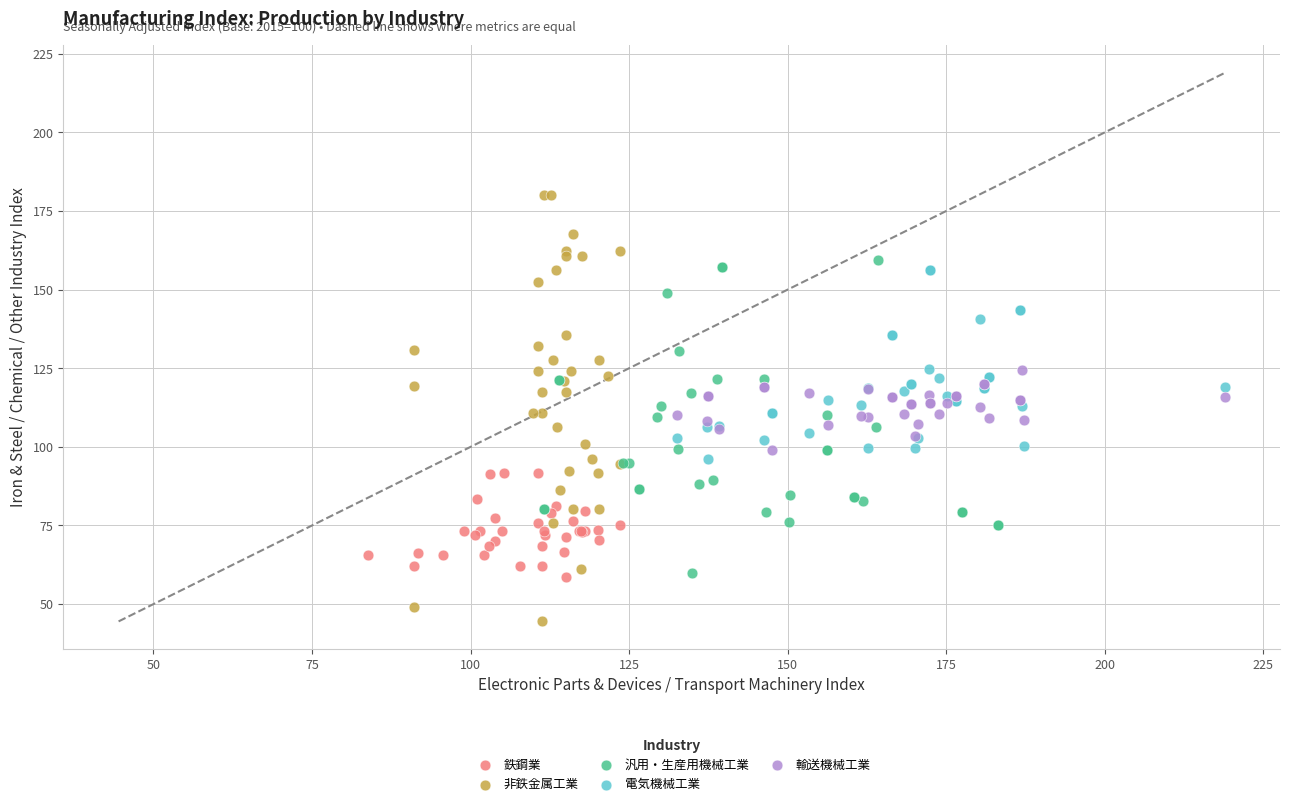

Which series contains the lowest Y value?

非鉄金属工業